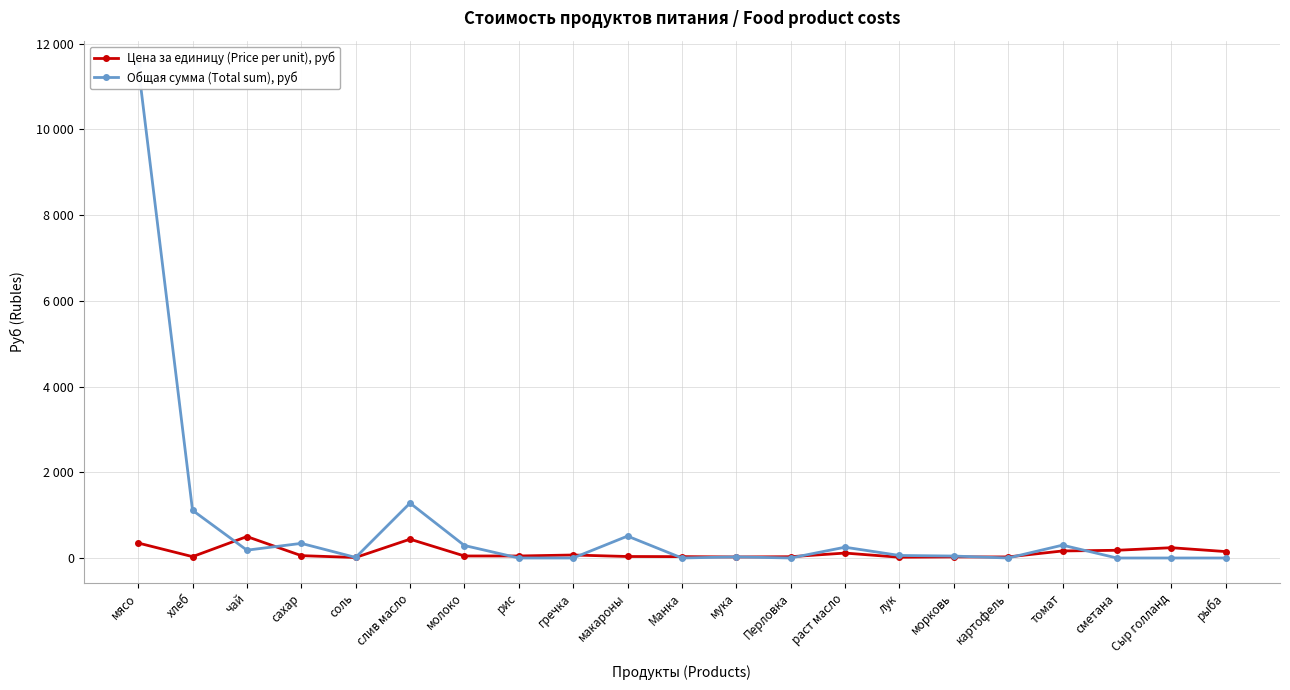

How many interior local valleys does the Общая сумма (Total sum), руб series have?

5